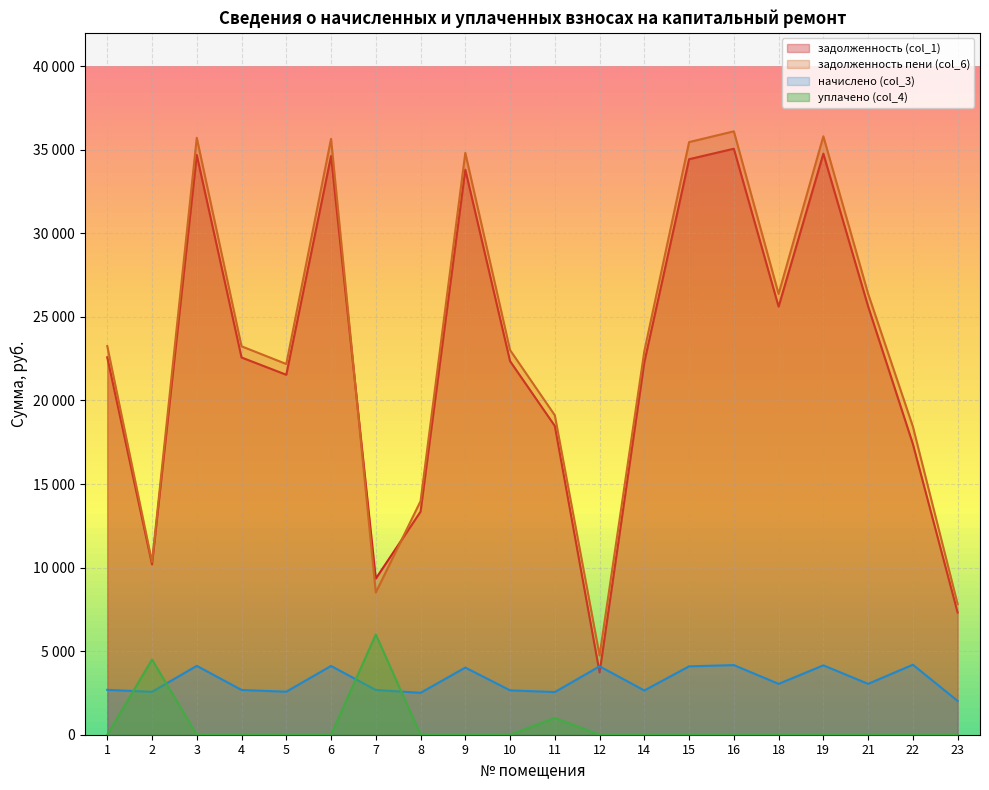

Is the value of задолженность (col_1) at 15 greater than the value of начислено (col_3) at 7?

Yes